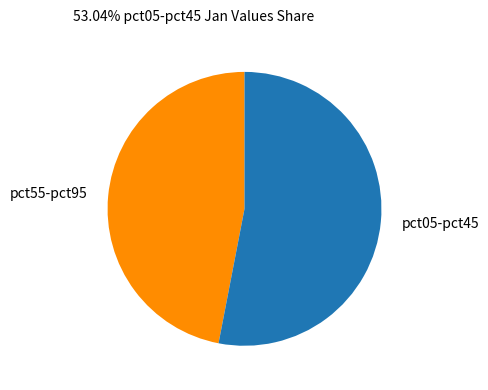

How many slices are in this pie chart?

2